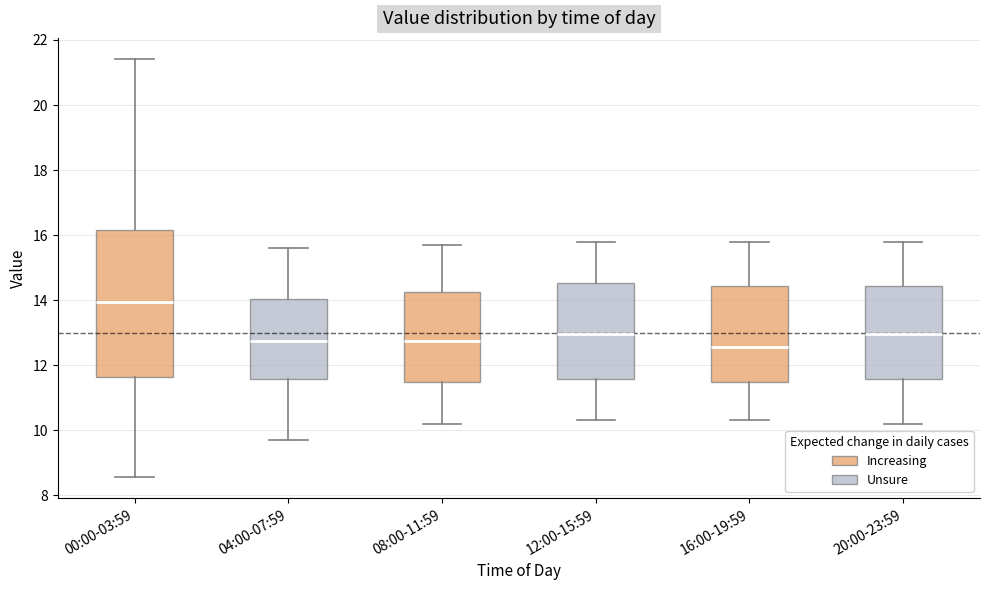

Where is the upper edge of the box for 00:00-03:59 on the y-axis? The values are not printed on the chart, so give them approximately, as read against the axis.

16.2